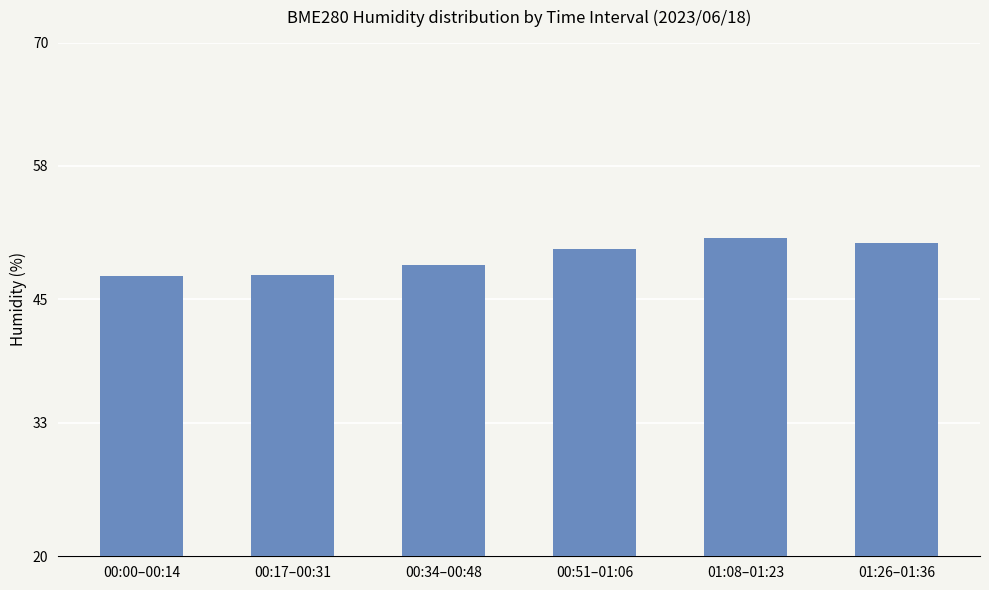

What is the smallest value displayed?

47.3